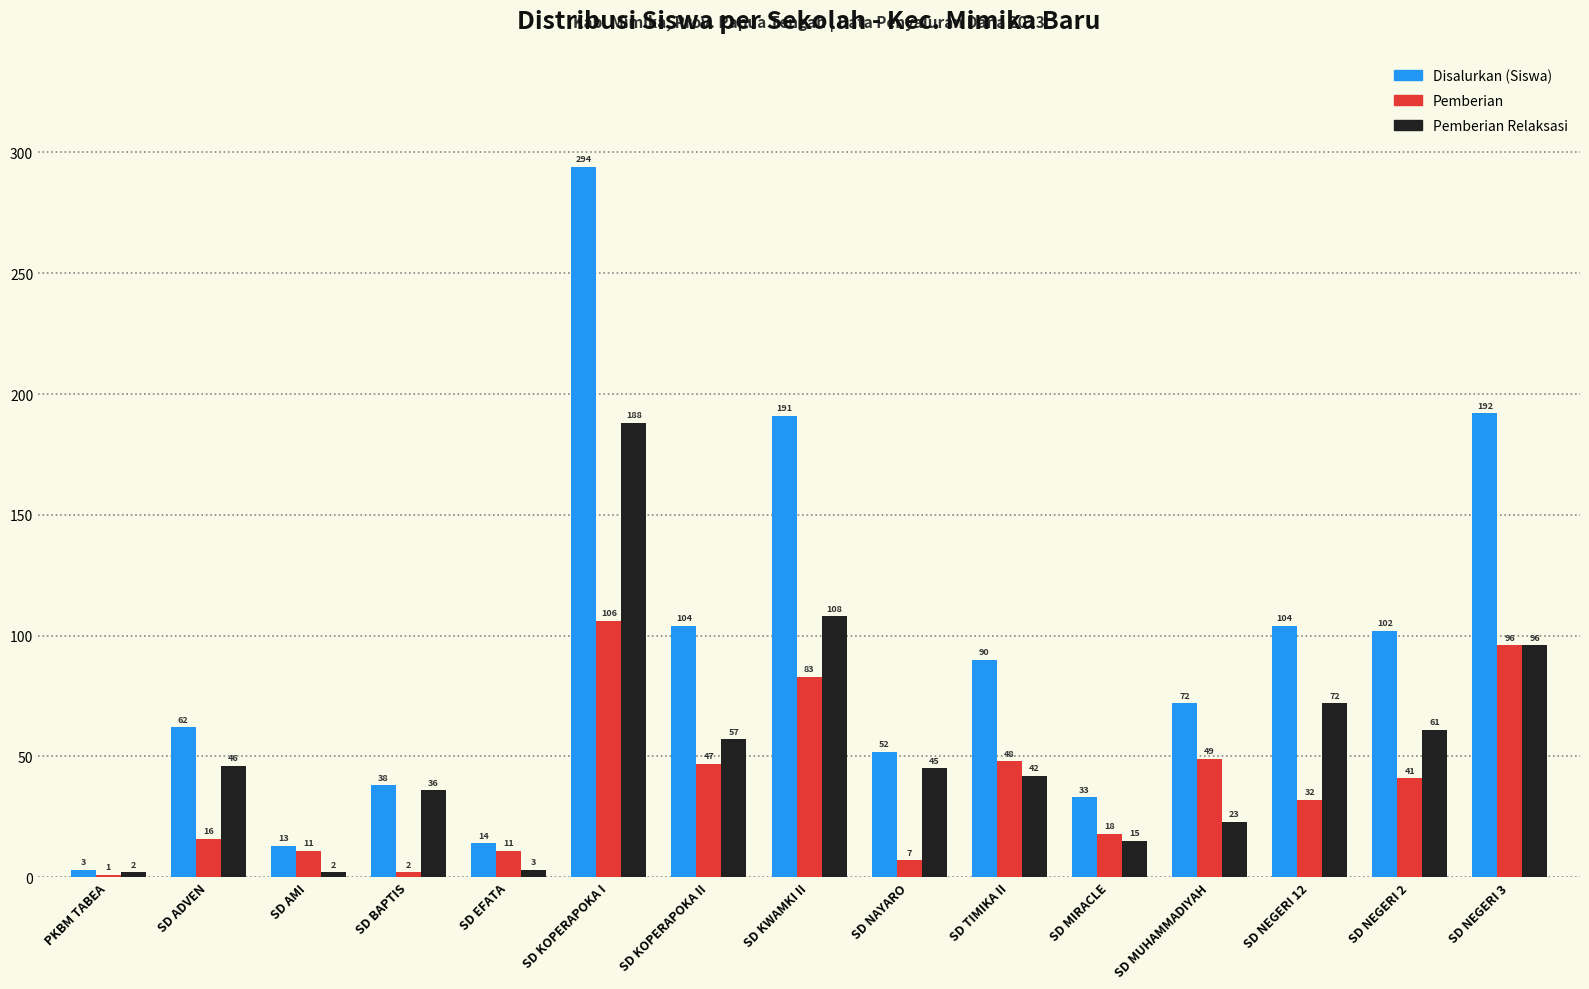

What is the sum of all Pemberian Relaksasi values?

796